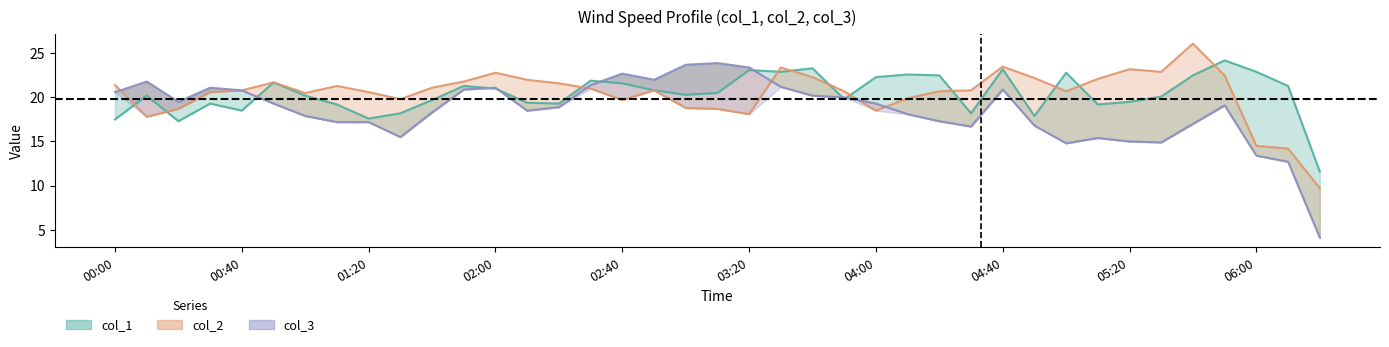

How many data points in col_3 are less than 19?

19